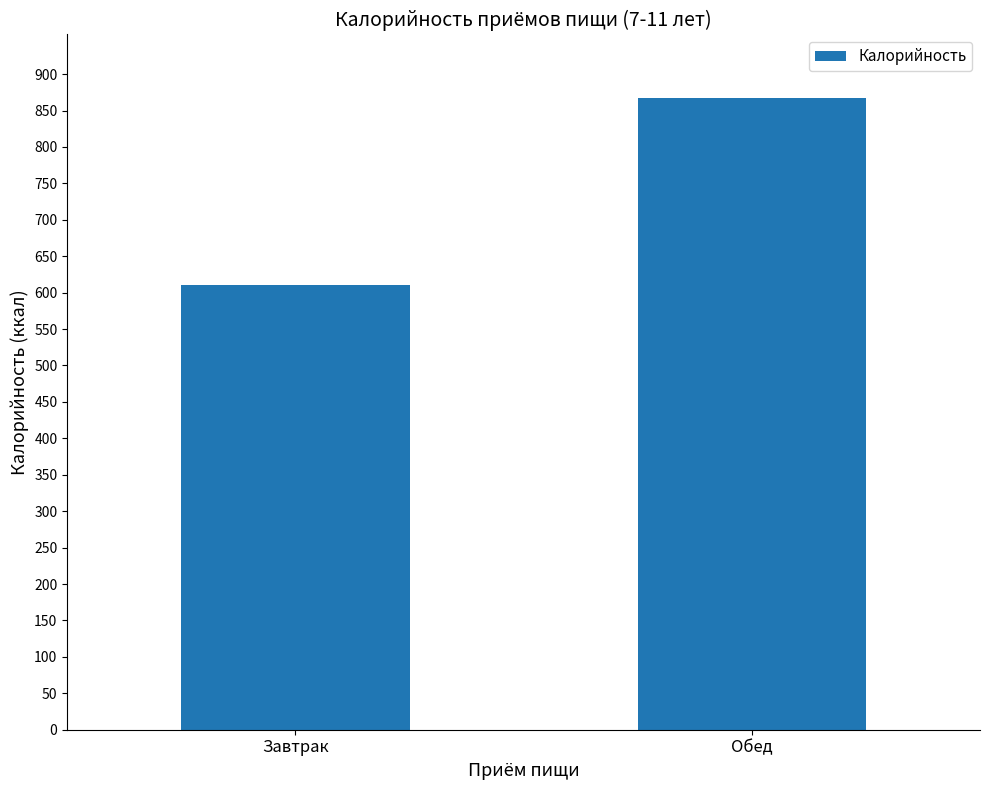

Reading left to right, transcribe all the data shown in this chart.

Завтрак=610.0	Обед=867.6